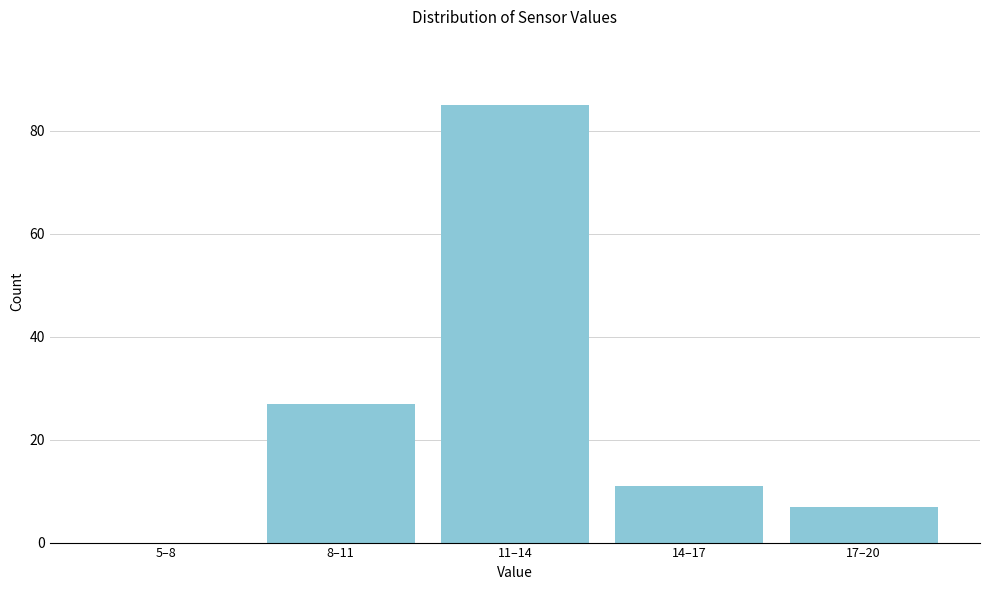

Reading left to right, extract all data points from this chart.

5–8=0	8–11=27	11–14=85	14–17=11	17–20=7